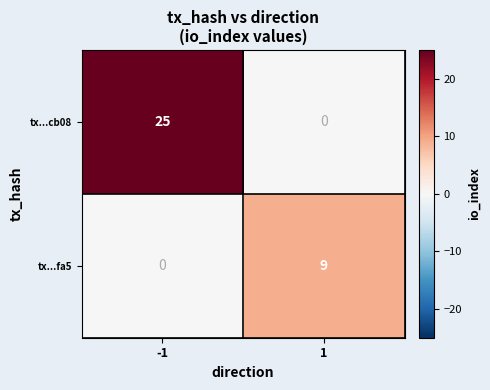

Rank the series by their maximum value, from lowest to highest.

tx...fa5, tx...cb08